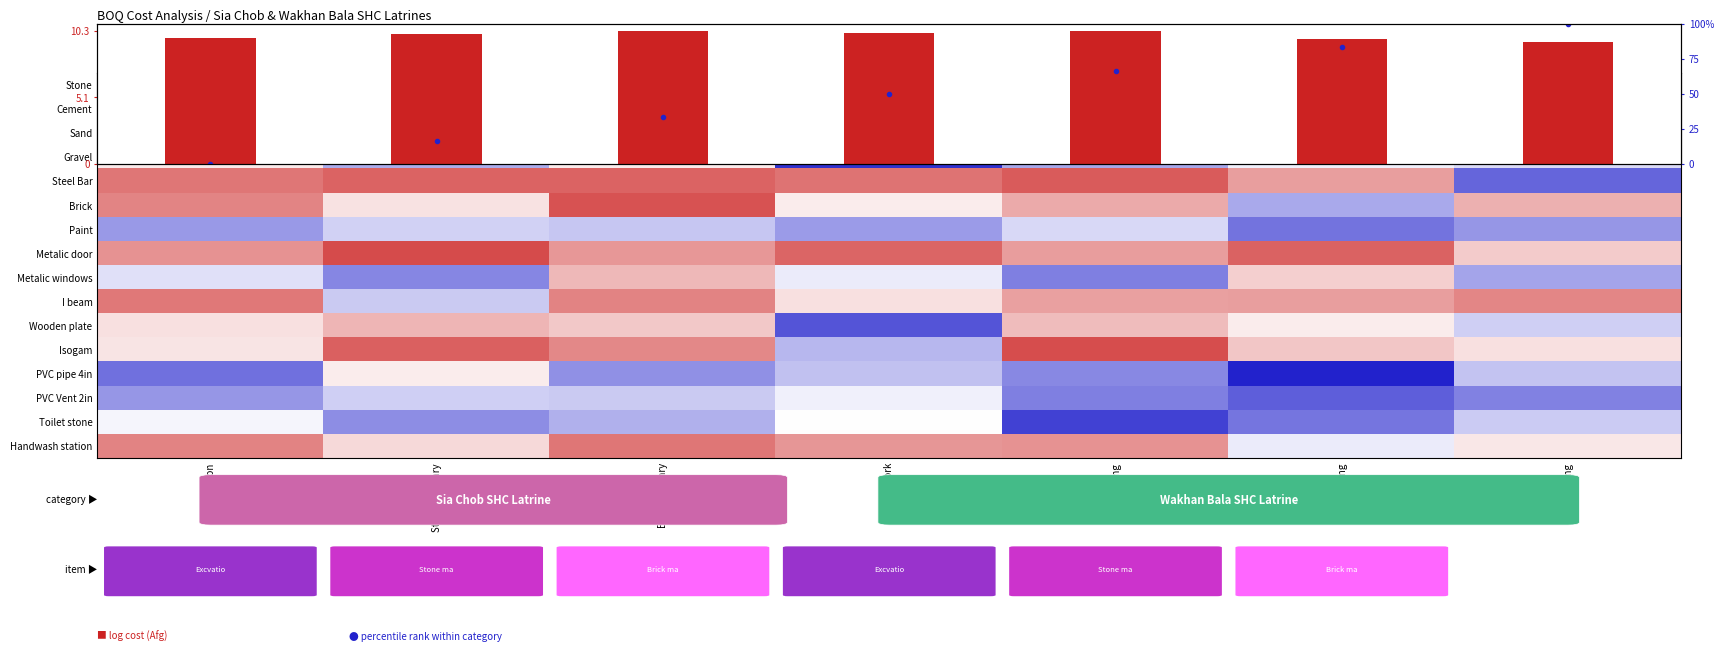

True or false: Handwash station has a value of 3.6 at Brick masonry.

False